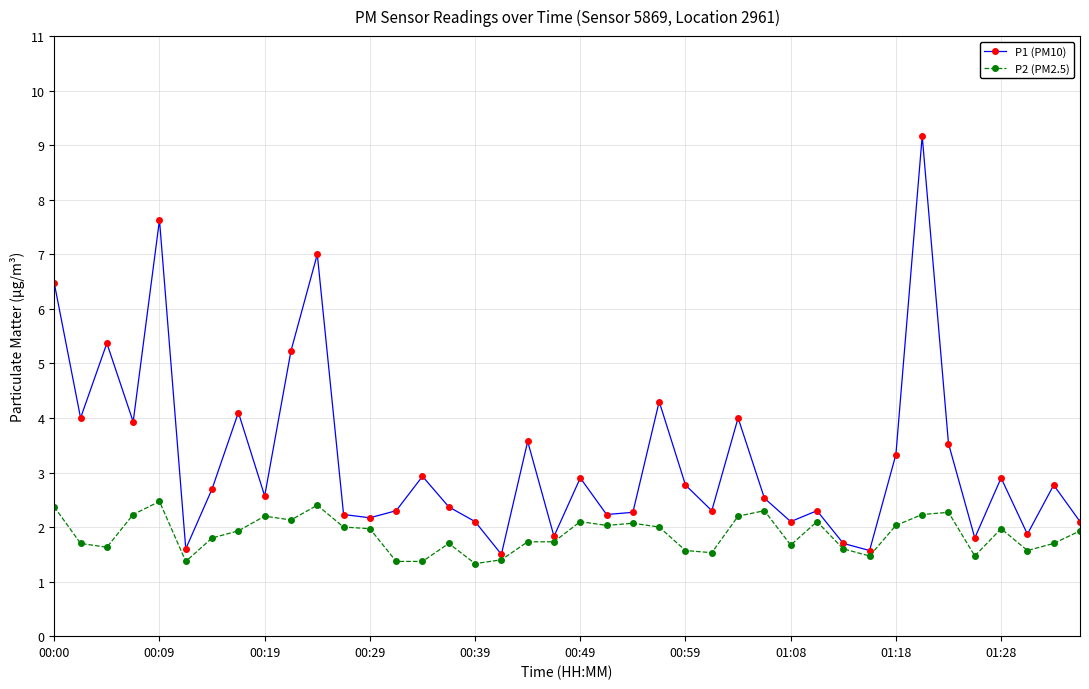

What is the minimum value shown in the chart?

1.3